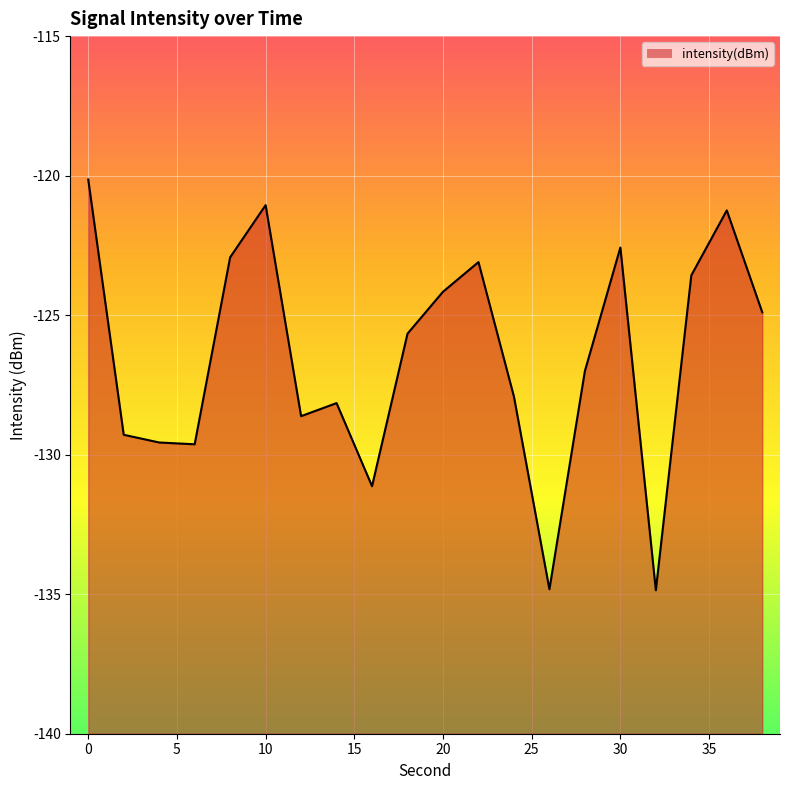

What is the value of the 7th point from the left?

-128.6